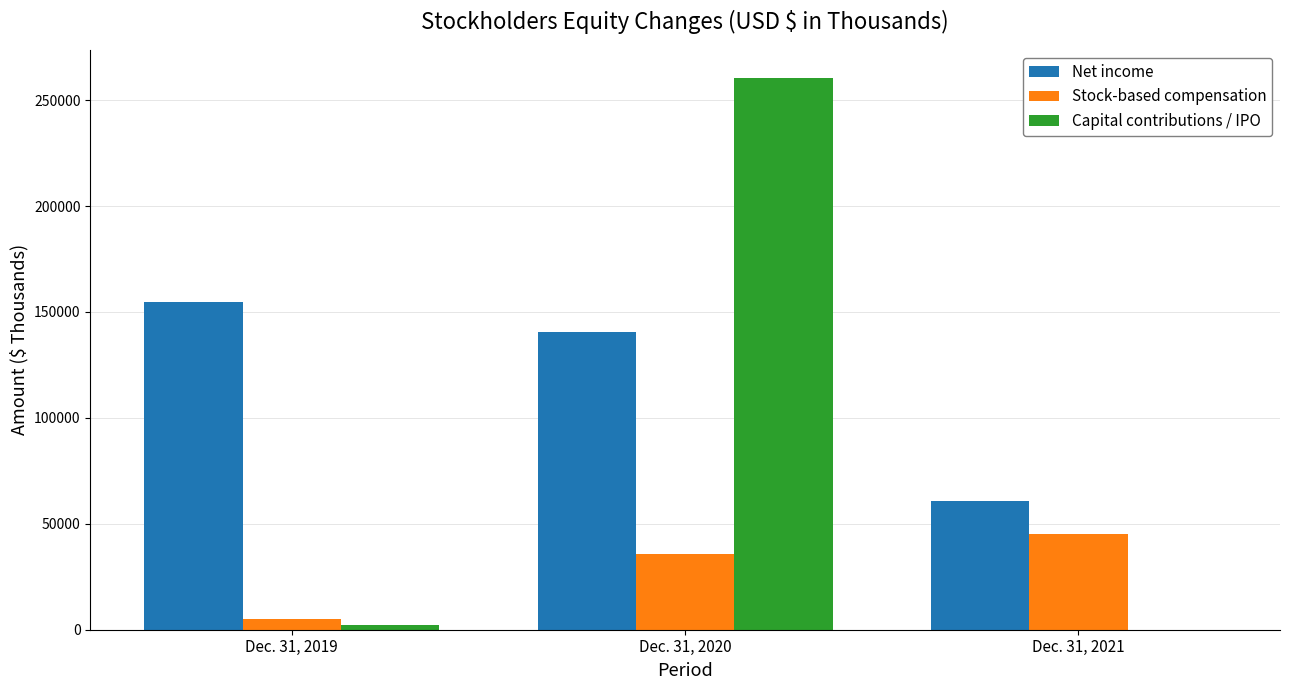

Reading left to right, list all the values displayed in this chart.

Net income: 154578	140473	60666
Stock-based compensation: 4956	35755	45342
Capital contributions / IPO: 2452	260689	0